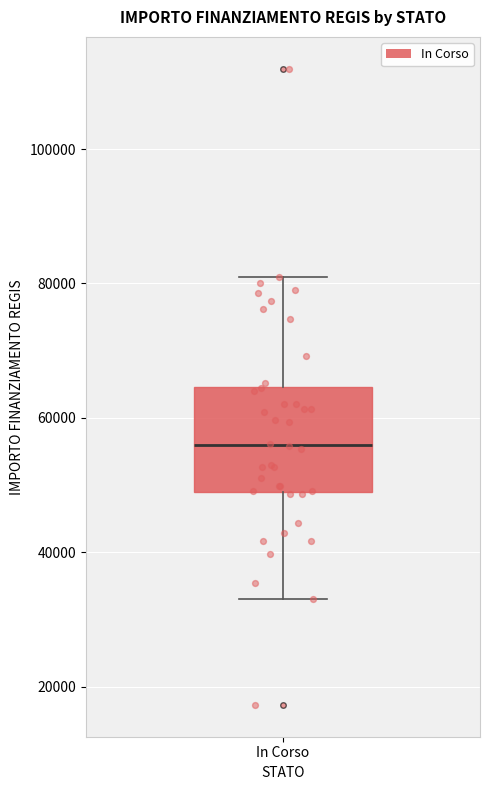

Transcribe this box plot: give where the median line is, the range the box spans, and where the two whiskers end, as read against the y-axis. The values are not printed on the chart, so give them approximately, as read against the axis.

median 56000, box 50000 to 64000, whiskers 32000 to 80000